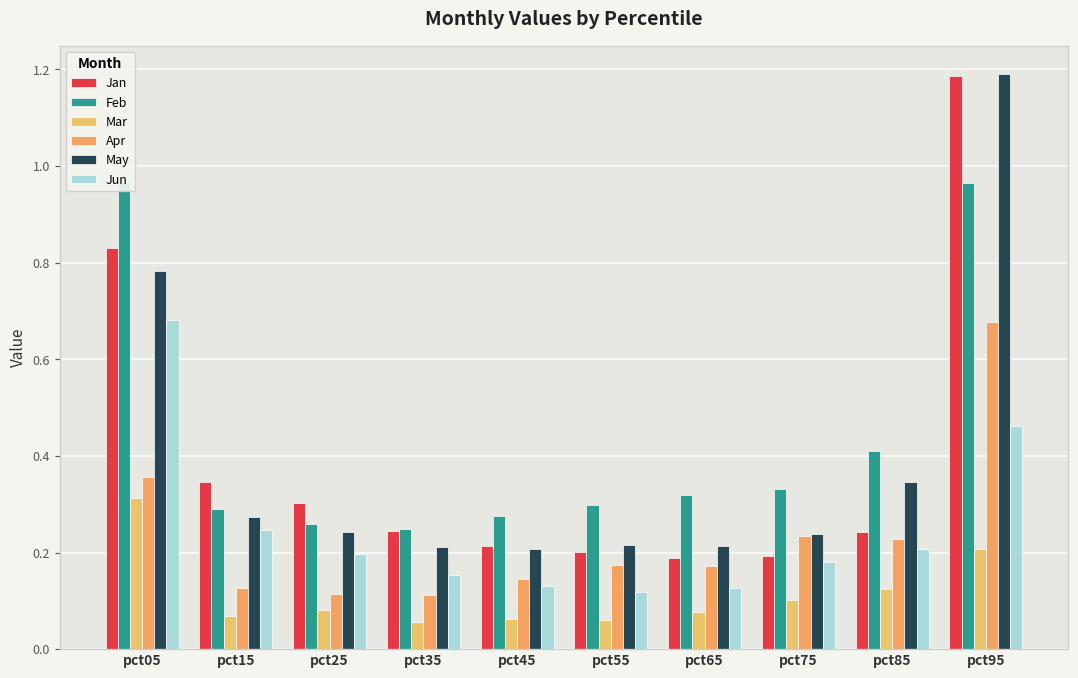

What is the sum of the Feb values at pct75 and pct45?

0.6